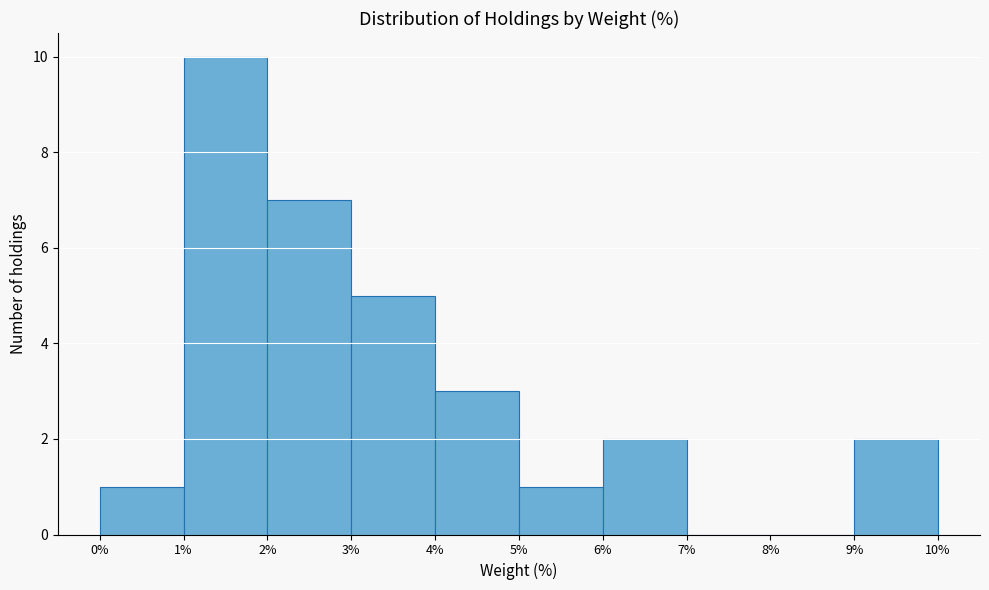

How tall is the bar that spans 2% to 3% on the x-axis? The values are not printed on the chart, so give them approximately, as read against the axis.

7